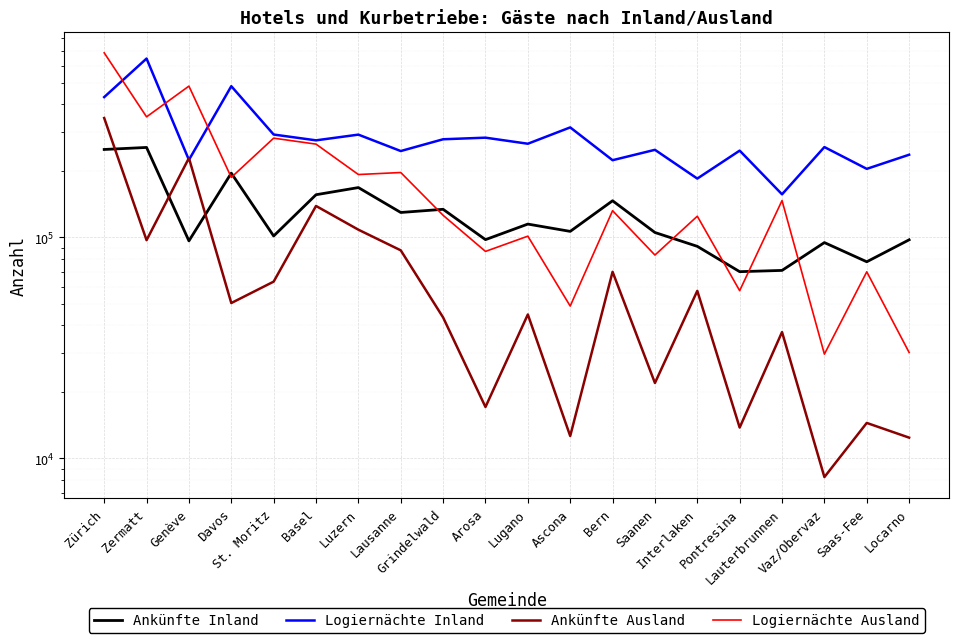

Reading left to right, extract all data points from this chart.

Ankünfte Inland: Zürich=250271	Zermatt=255618	Genève=96538	Davos=195602	St. Moritz=101578	Basel=156161	Luzern=168263	Lausanne=129787	Grindelwald=134162	Arosa=97797	Lugano=115015	Ascona=106577	Bern=146655	Saanen=105346	Interlaken=91193	Pontresina=70039	Lauterbrunnen=70962	Vaz/Obervaz=94843	Saas-Fee=77649	Locarno=97623
Logiernächte Inland: Zürich=431961	Zermatt=645494	Genève=224455	Davos=483949	St. Moritz=292418	Basel=275255	Luzern=292131	Lausanne=246205	Grindelwald=278362	Arosa=283017	Lugano=265698	Ascona=314997	Bern=223797	Saanen=249378	Interlaken=184777	Pontresina=247282	Lauterbrunnen=156824	Vaz/Obervaz=256607	Saas-Fee=204479	Locarno=236936
Ankünfte Ausland: Zürich=347389	Zermatt=97245	Genève=228834	Davos=50504	St. Moritz=63136	Basel=138918	Luzern=108479	Lausanne=87479	Grindelwald=43466	Arosa=17095	Lugano=44834	Ascona=12633	Bern=69942	Saanen=21953	Interlaken=57348	Pontresina=13797	Lauterbrunnen=37324	Vaz/Obervaz=8236	Saas-Fee=14478	Locarno=12421
Logiernächte Ausland: Zürich=685236	Zermatt=351600	Genève=484300	Davos=187046	St. Moritz=281585	Basel=264635	Luzern=192760	Lausanne=196840	Grindelwald=126027	Arosa=86489	Lugano=101404	Ascona=48942	Bern=132241	Saanen=83279	Interlaken=124838	Pontresina=57451	Lauterbrunnen=146962	Vaz/Obervaz=29653	Saas-Fee=69930	Locarno=30172